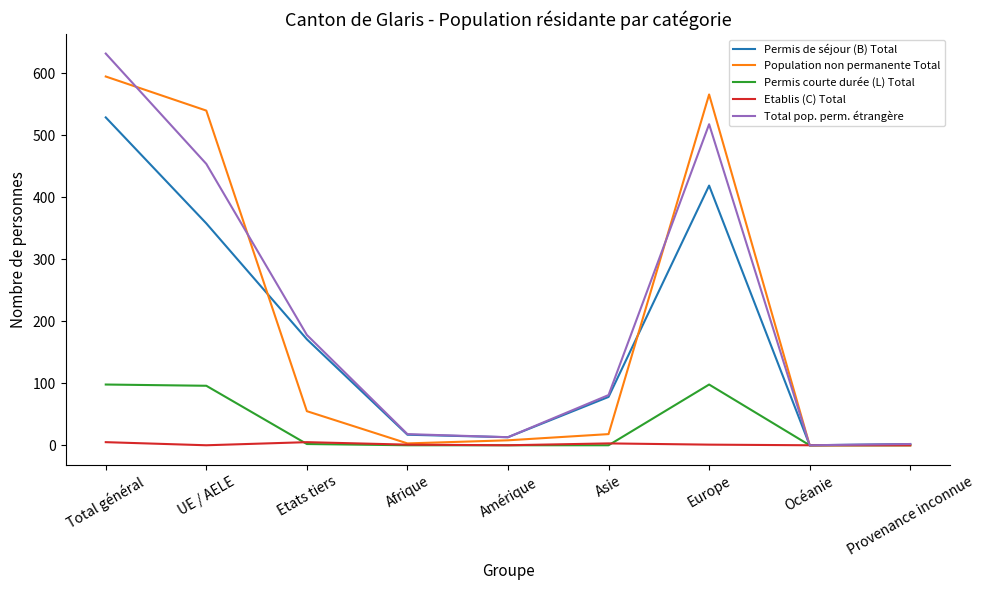

Between Afrique and Asie, which series saw the biggest shift?

Total pop. perm. étrangère